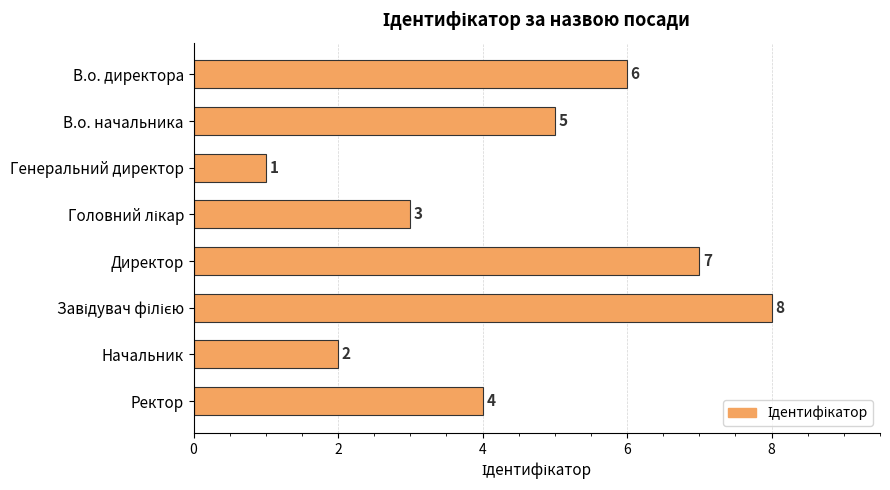

What is the label of the 7th bar from the bottom?

В.о. начальника